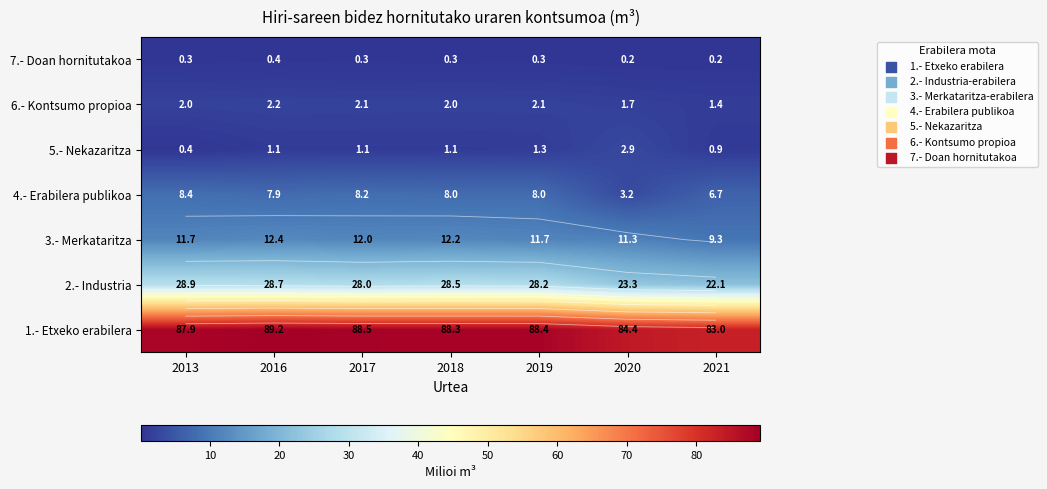

Where is 6.- Kontsumo propioa nearest to the value 1?

2021